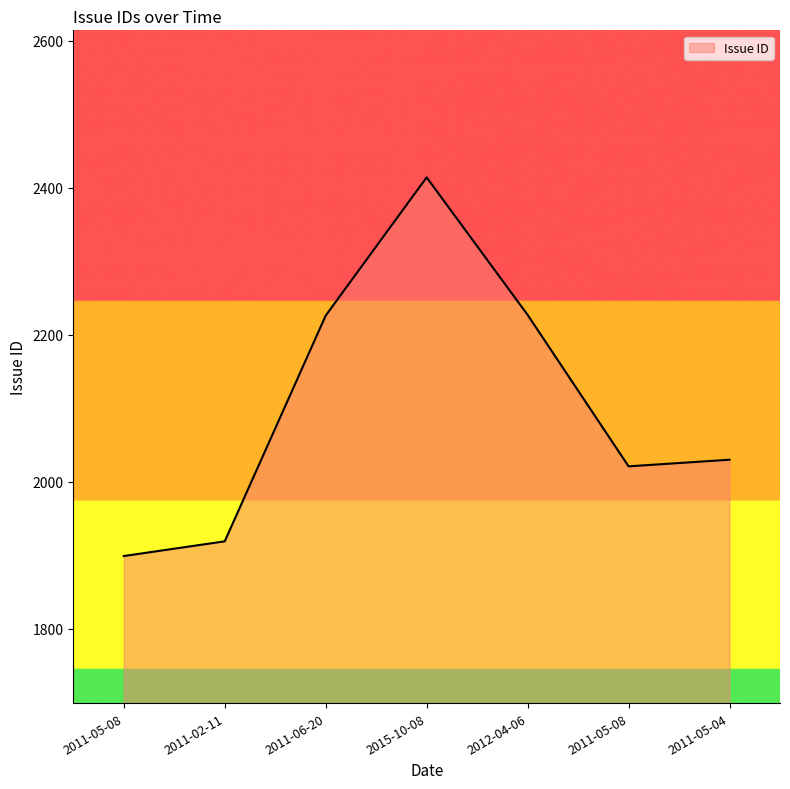

What is the difference between the maximum and minimum values?

515